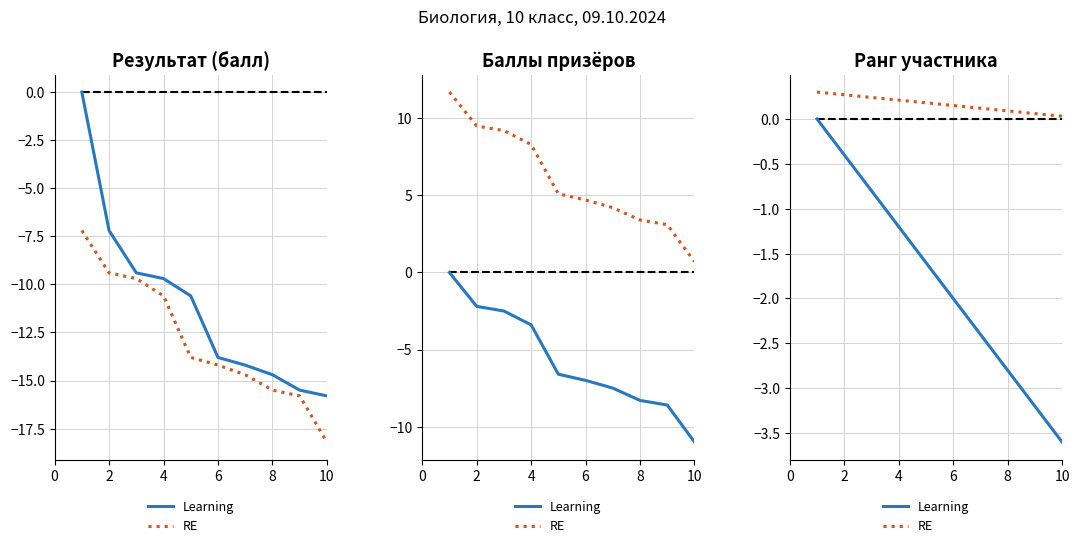

The RE series shows 0.1 at 6. True or false?

True